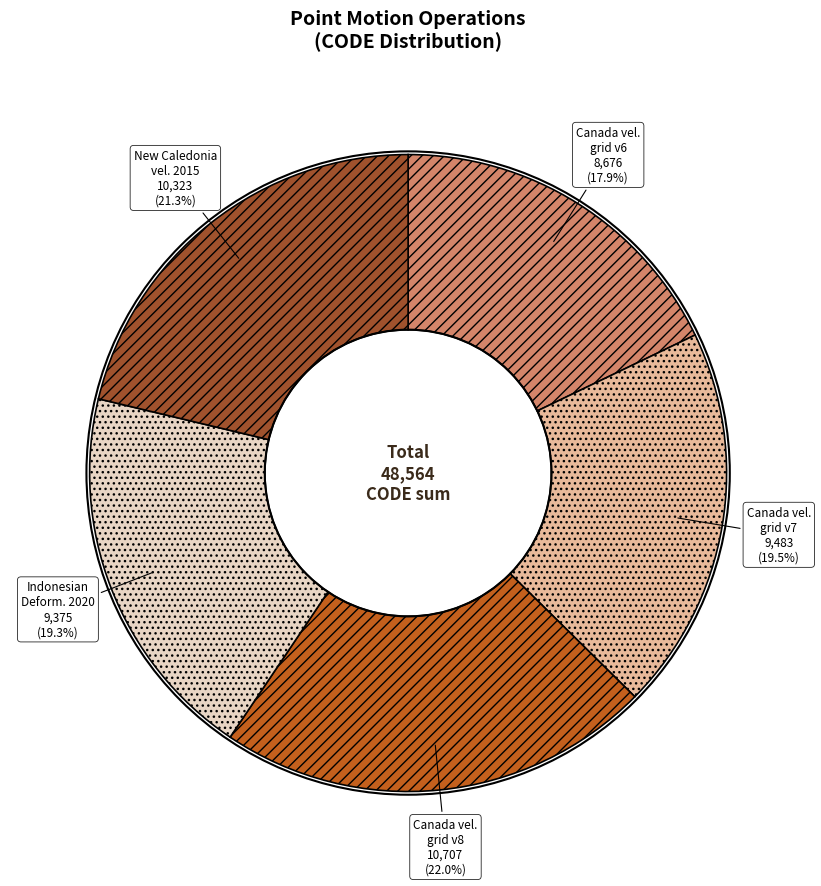

Does any single category account for the majority?

No